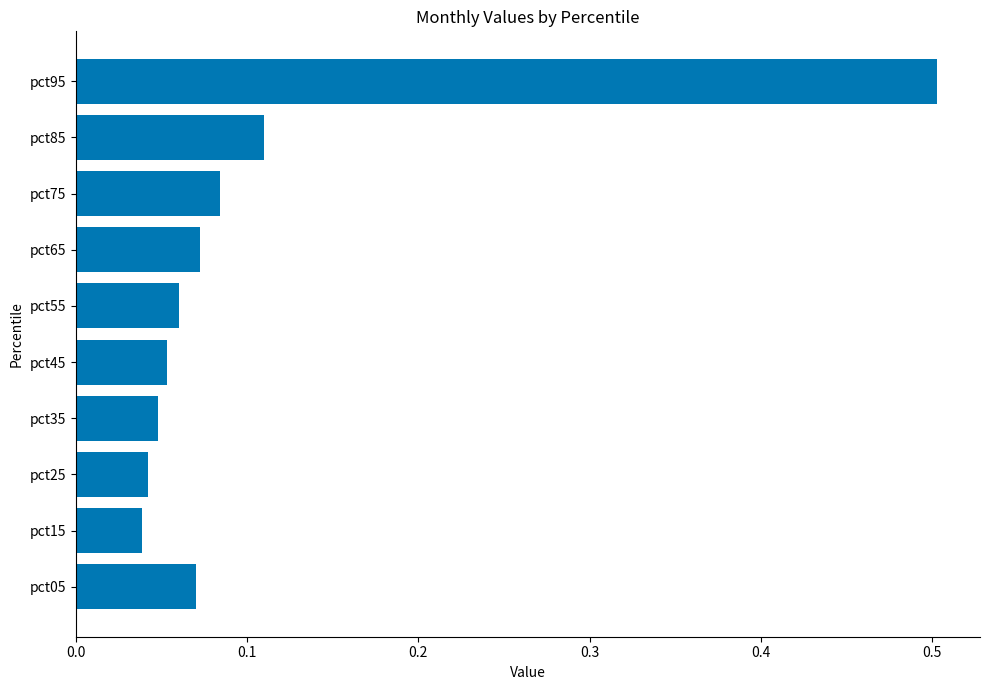

What is the difference between the maximum and second lowest values?

0.5